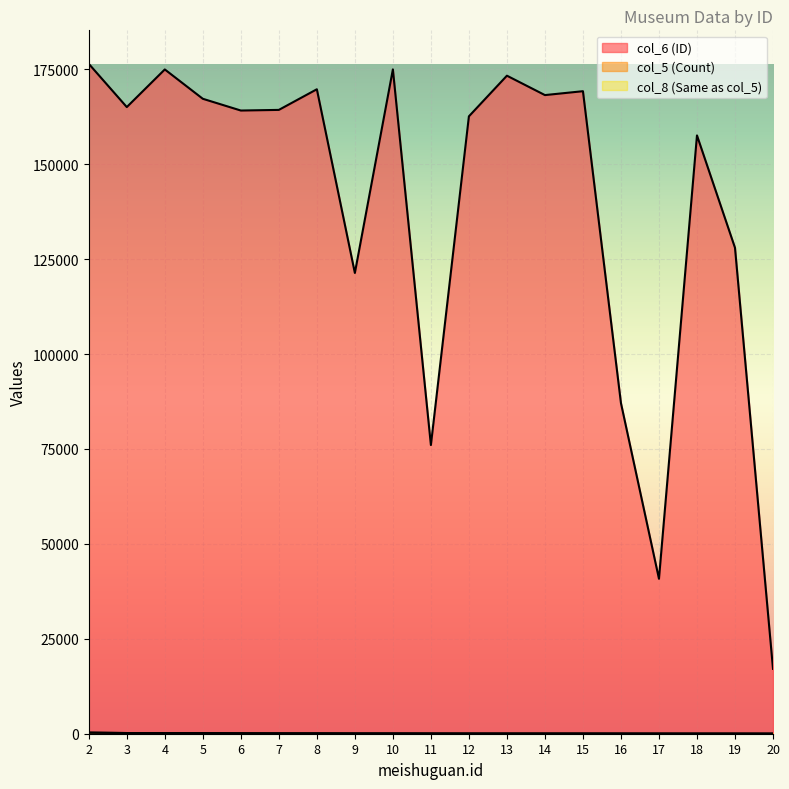

Reading left to right, transcribe all the data shown in this chart.

col_6 (ID): 176452	165062	174974	167245	164151	164318	169754	121365	174985	76039	162621	173329	168219	169242	87084	40815	157599	128003	17085
col_5 (Count): 286	179	178	158	125	105	105	84	84	70	61	60	59	58	53	46	42	41	33
col_8 (Same as col_5): 286	179	178	158	125	105	105	84	84	70	61	60	59	58	53	46	42	41	33